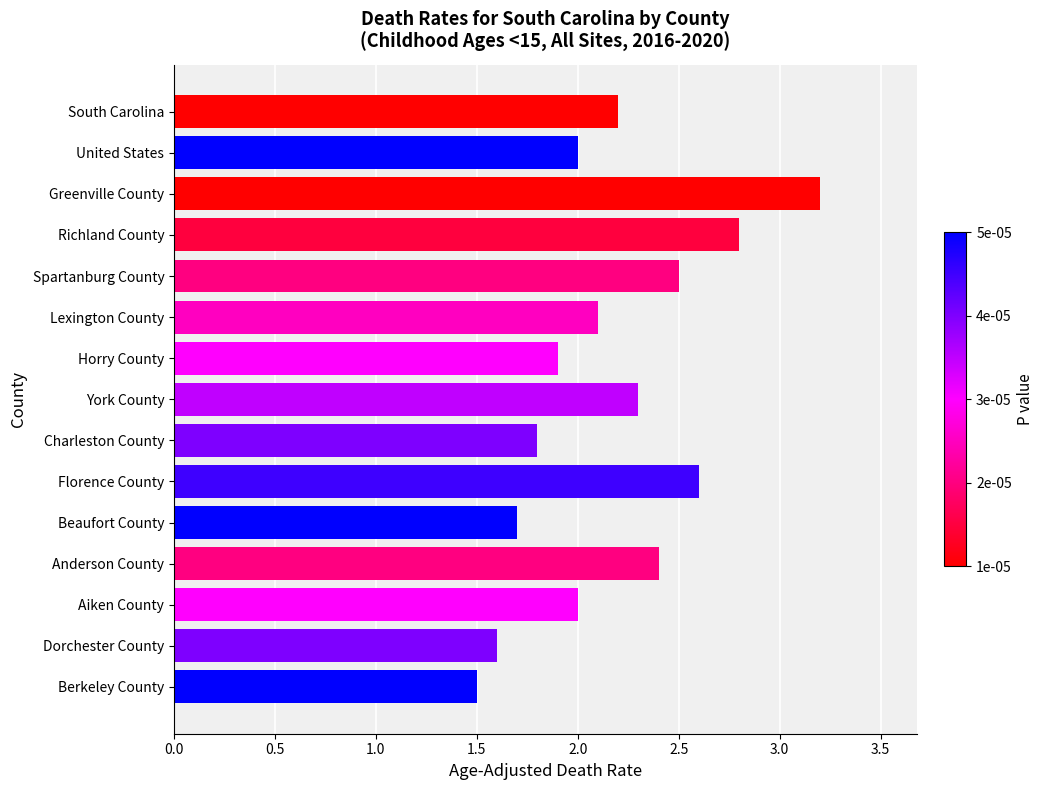

What is the greatest value displayed?

3.2